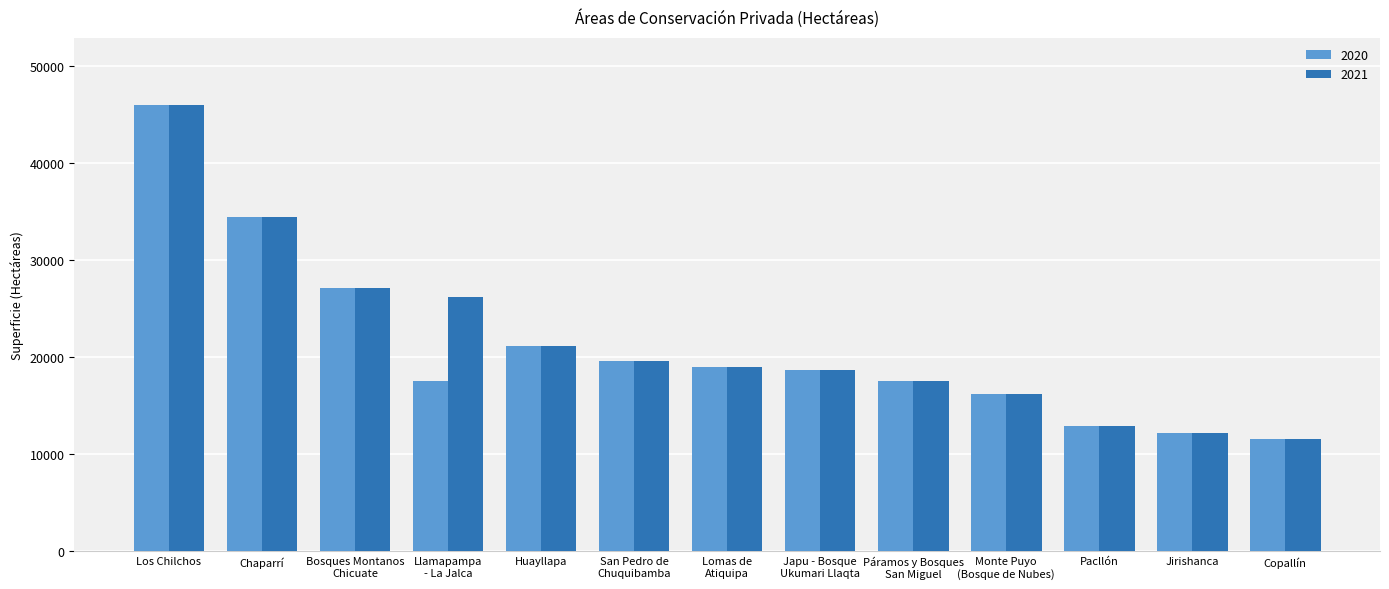

How many groups of bars are there?

13